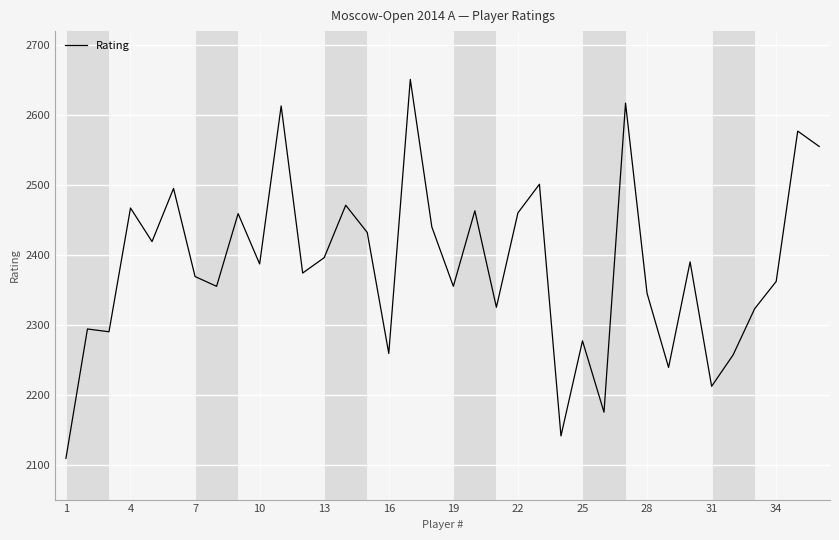

What is the greatest value displayed?

2651